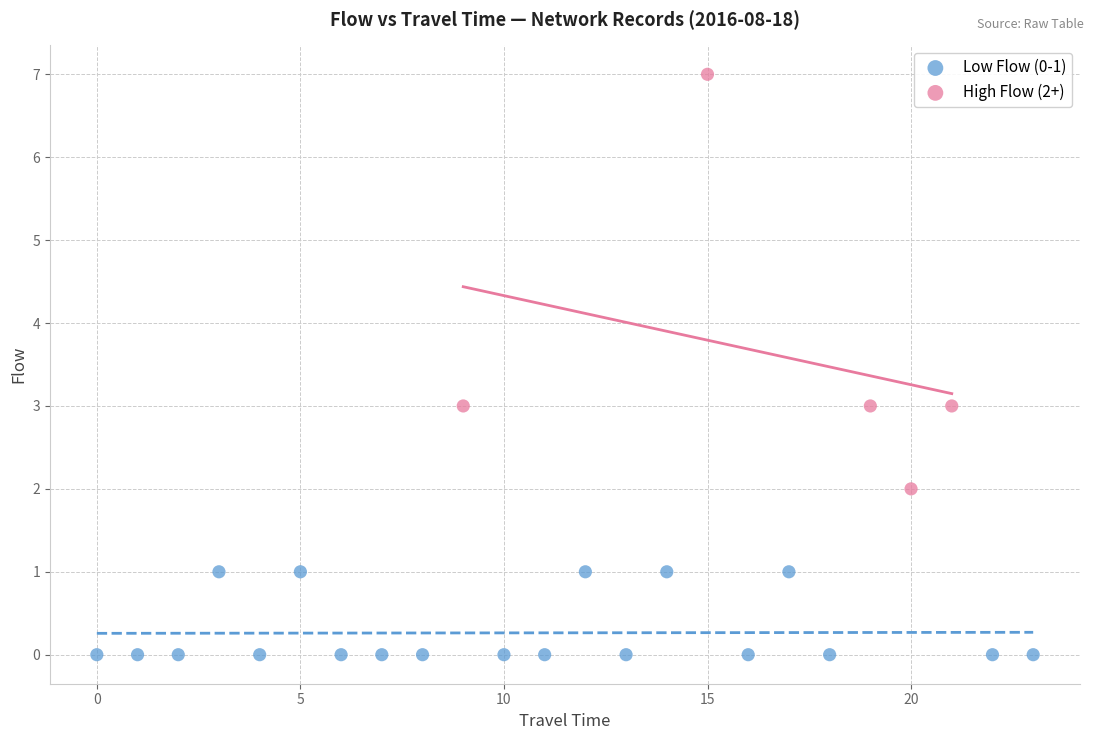

Which series reaches the maximum Y coordinate?

High Flow (2+)